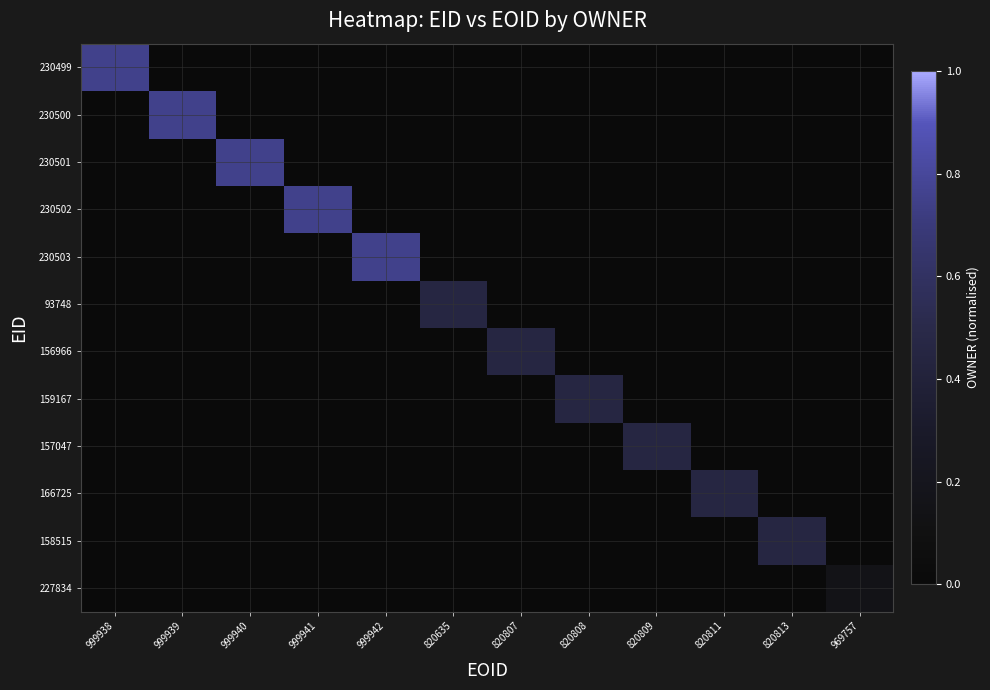

Reading left to right, transcribe all the data shown in this chart.

230499: 999938=0.8	999939=0.0	999940=0.0	999941=0.0	999942=0.0	820635=0.0	820807=0.0	820808=0.0	820809=0.0	820811=0.0	820813=0.0	969757=0.0
230500: 999938=0.0	999939=0.8	999940=0.0	999941=0.0	999942=0.0	820635=0.0	820807=0.0	820808=0.0	820809=0.0	820811=0.0	820813=0.0	969757=0.0
230501: 999938=0.0	999939=0.0	999940=0.8	999941=0.0	999942=0.0	820635=0.0	820807=0.0	820808=0.0	820809=0.0	820811=0.0	820813=0.0	969757=0.0
230502: 999938=0.0	999939=0.0	999940=0.0	999941=0.8	999942=0.0	820635=0.0	820807=0.0	820808=0.0	820809=0.0	820811=0.0	820813=0.0	969757=0.0
230503: 999938=0.0	999939=0.0	999940=0.0	999941=0.0	999942=0.8	820635=0.0	820807=0.0	820808=0.0	820809=0.0	820811=0.0	820813=0.0	969757=0.0
93748: 999938=0.0	999939=0.0	999940=0.0	999941=0.0	999942=0.0	820635=0.5	820807=0.0	820808=0.0	820809=0.0	820811=0.0	820813=0.0	969757=0.0
156966: 999938=0.0	999939=0.0	999940=0.0	999941=0.0	999942=0.0	820635=0.0	820807=0.5	820808=0.0	820809=0.0	820811=0.0	820813=0.0	969757=0.0
159167: 999938=0.0	999939=0.0	999940=0.0	999941=0.0	999942=0.0	820635=0.0	820807=0.0	820808=0.5	820809=0.0	820811=0.0	820813=0.0	969757=0.0
157047: 999938=0.0	999939=0.0	999940=0.0	999941=0.0	999942=0.0	820635=0.0	820807=0.0	820808=0.0	820809=0.5	820811=0.0	820813=0.0	969757=0.0
166725: 999938=0.0	999939=0.0	999940=0.0	999941=0.0	999942=0.0	820635=0.0	820807=0.0	820808=0.0	820809=0.0	820811=0.5	820813=0.0	969757=0.0
158515: 999938=0.0	999939=0.0	999940=0.0	999941=0.0	999942=0.0	820635=0.0	820807=0.0	820808=0.0	820809=0.0	820811=0.0	820813=0.5	969757=0.0
227834: 999938=0.0	999939=0.0	999940=0.0	999941=0.0	999942=0.0	820635=0.0	820807=0.0	820808=0.0	820809=0.0	820811=0.0	820813=0.0	969757=0.1